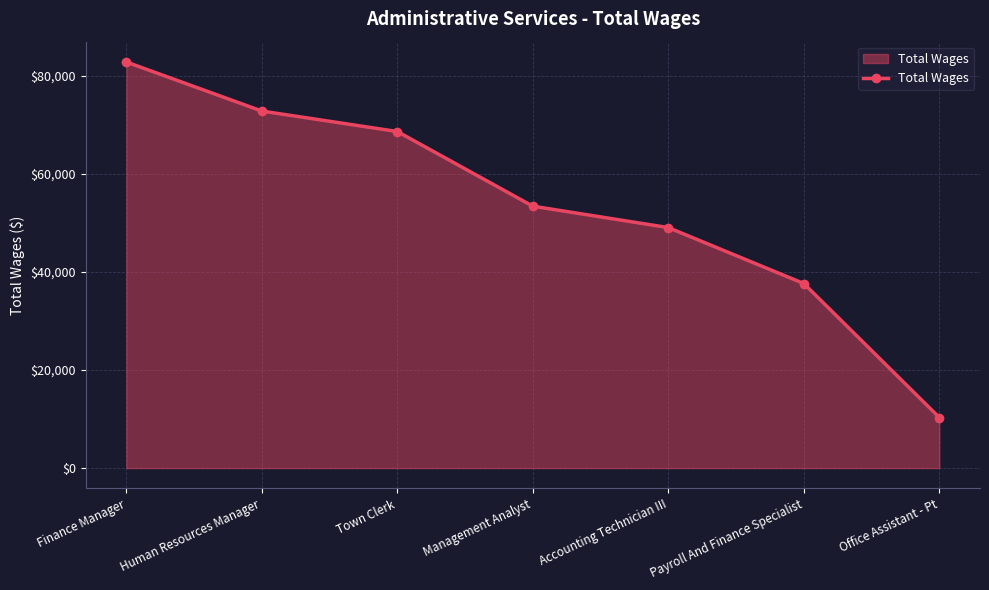

What is the ratio of the value at Accounting Technician III to the value at Human Resources Manager?

0.7